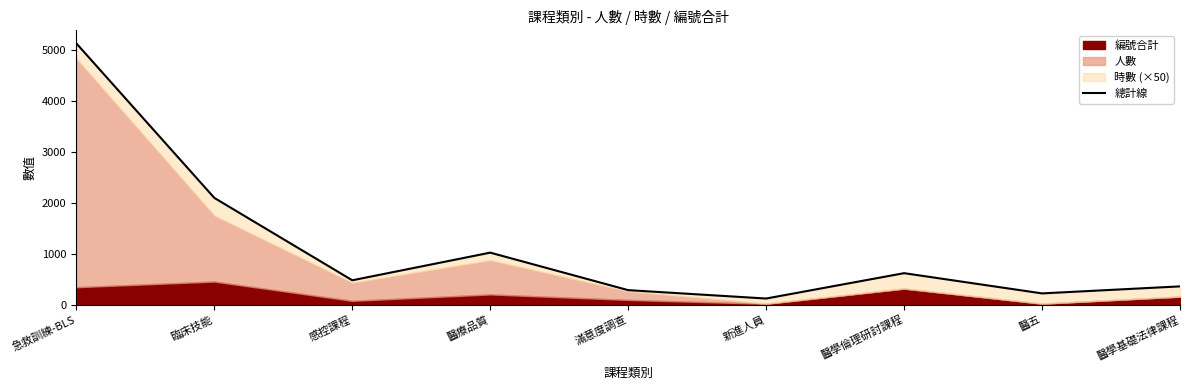

Is it true that the value at 感控課程 is 478?

True